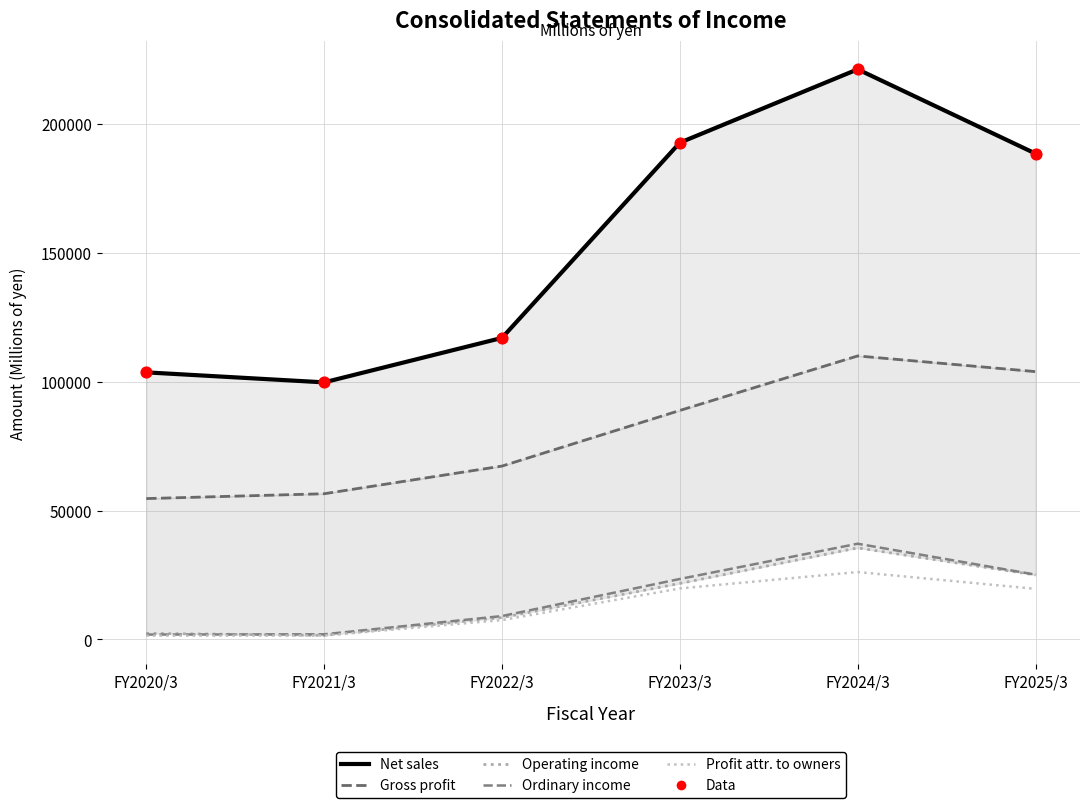

Is the value of Ordinary income at FY2023/3 greater than the value of Profit attributable to owners of parent at FY2024/3?

No